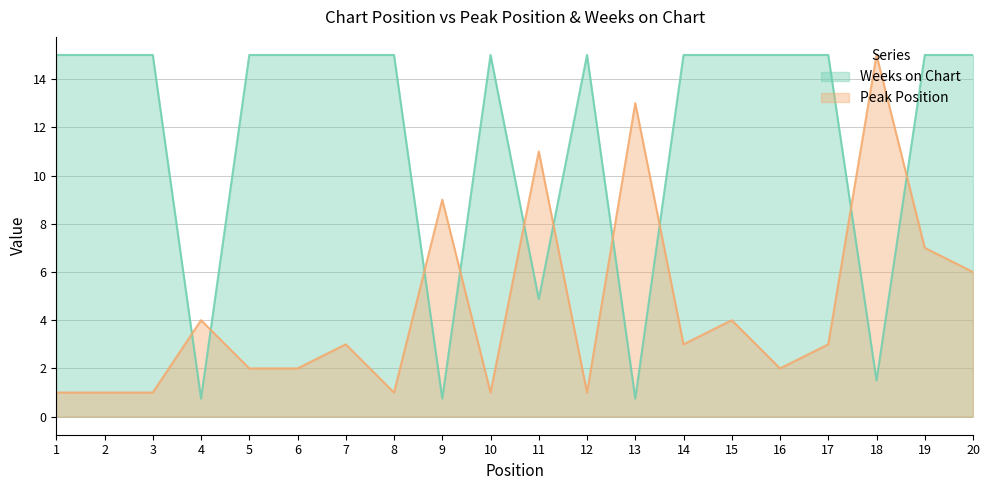

At which category does Weeks on Chart reach its first local valley?

4